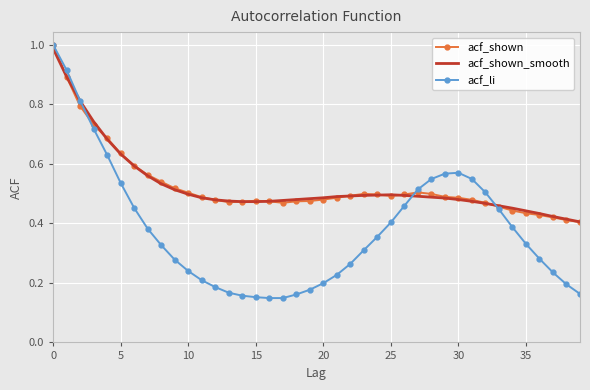

Which series ends up on top after the final intersection of acf_shown_smooth and acf_li?

acf_shown_smooth